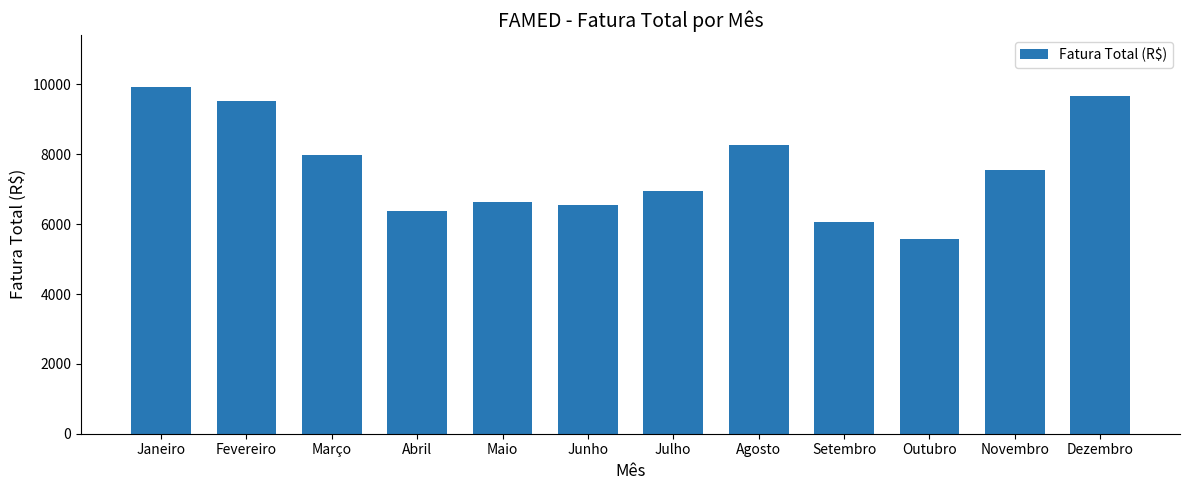

What is the value of the 12th bar from the left?

9674.3